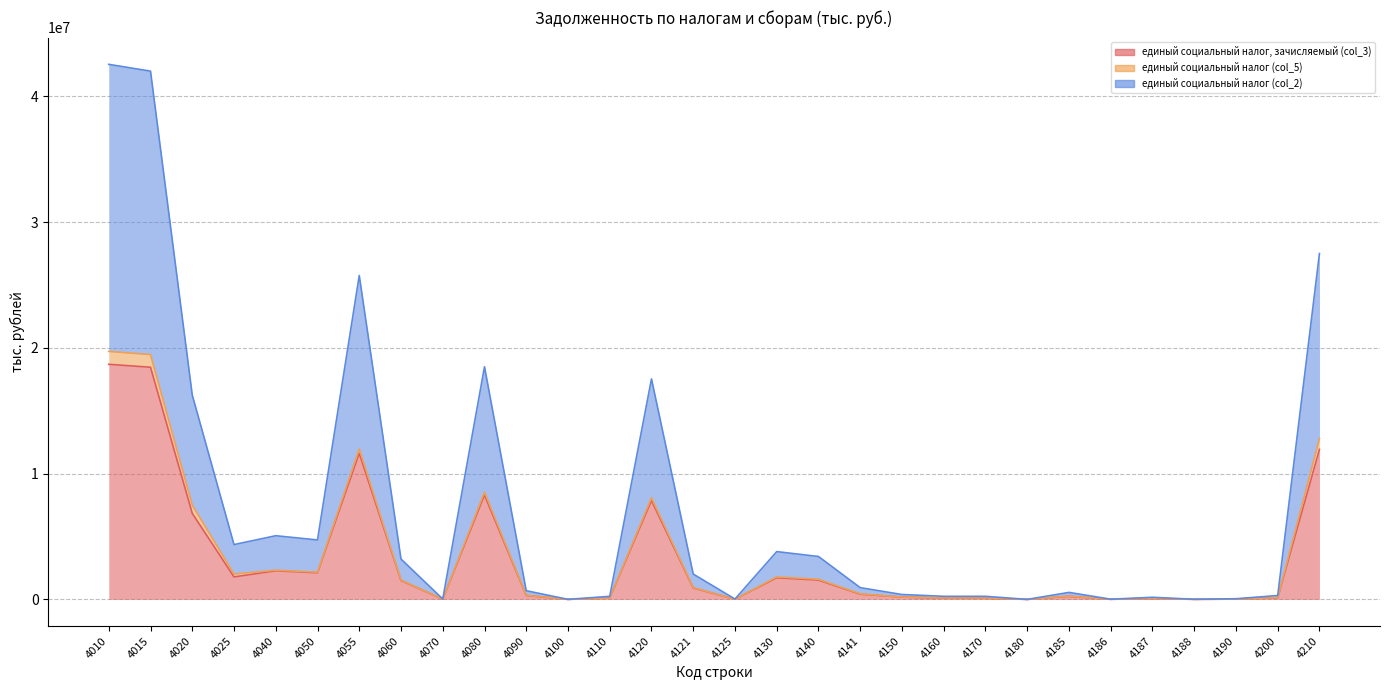

The единый социальный налог (col_2) series shows 3799373 at 4130. True or false?

True